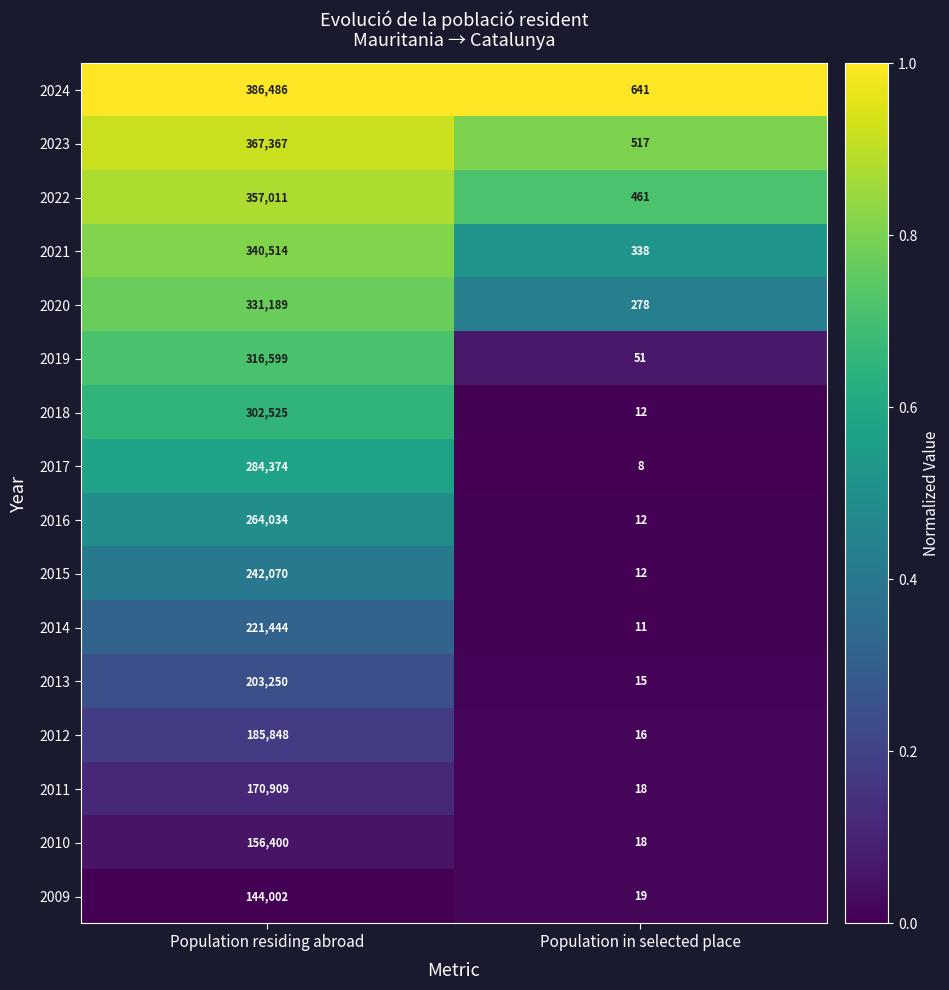

What is the sum of all 2017 values?

284382